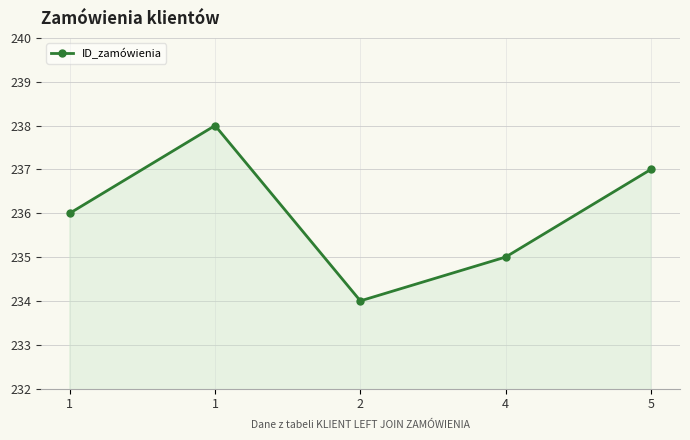

Count the number of data series in this chart.

1